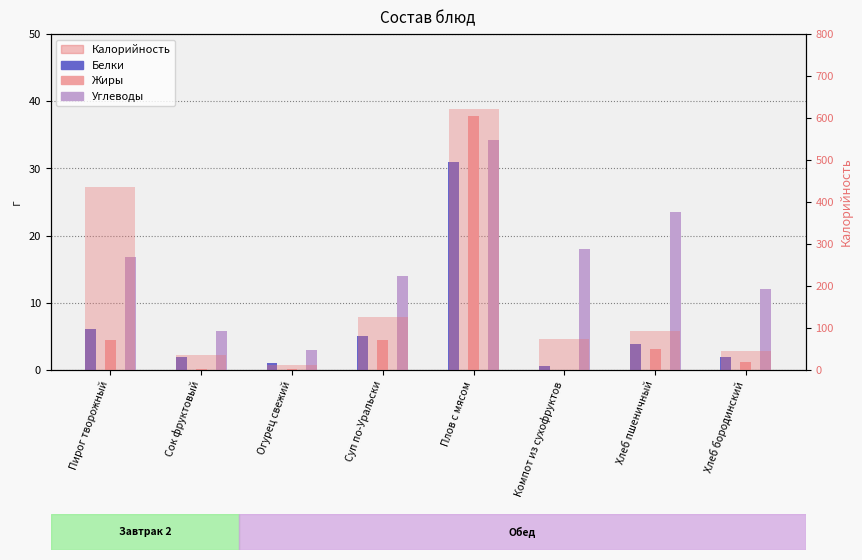

What value does the Калорийность series have at Суп по-Уральски?

126.8